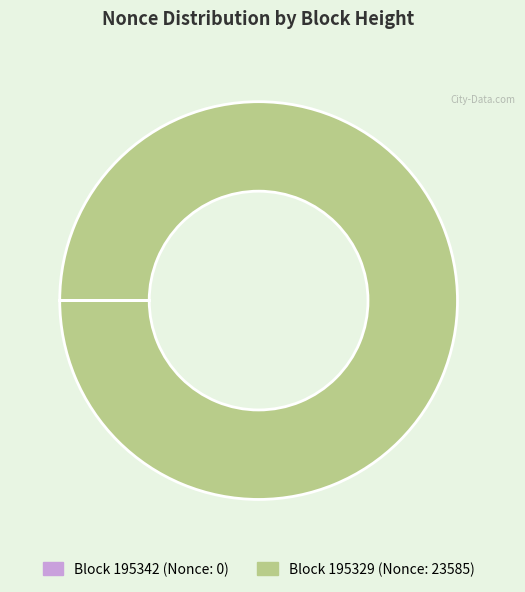

Is there a majority slice in this chart?

Yes